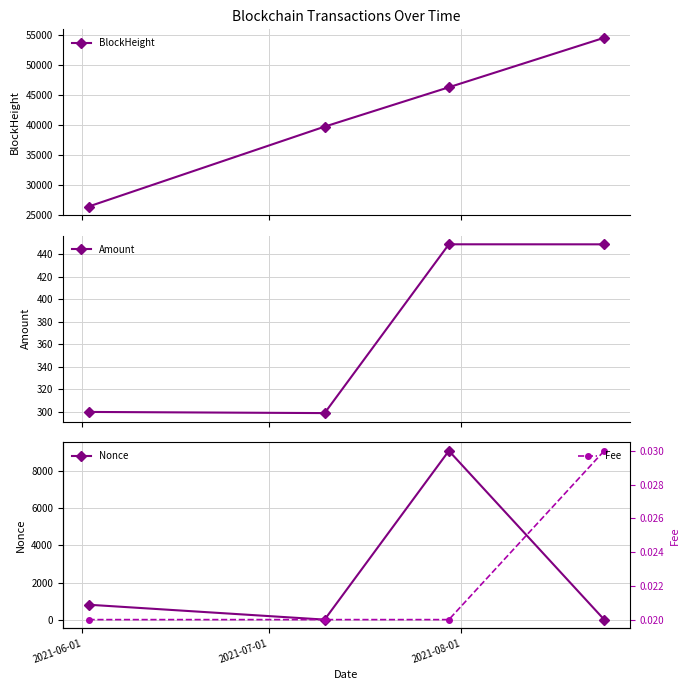

Does the chart display data point markers on the line(s)?

Yes